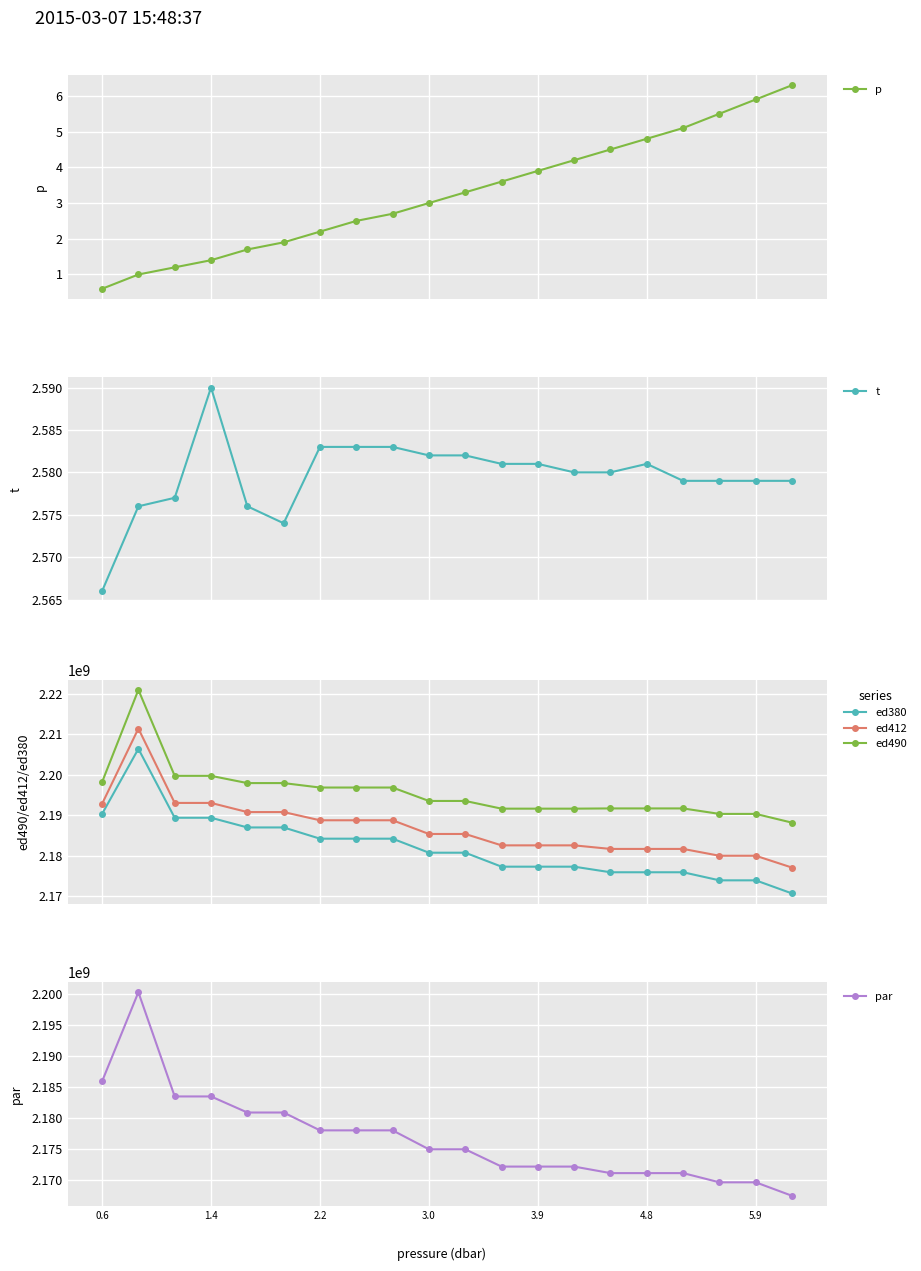

What are all the series names shown in the legend?

p, t, ed380, ed412, ed490, par